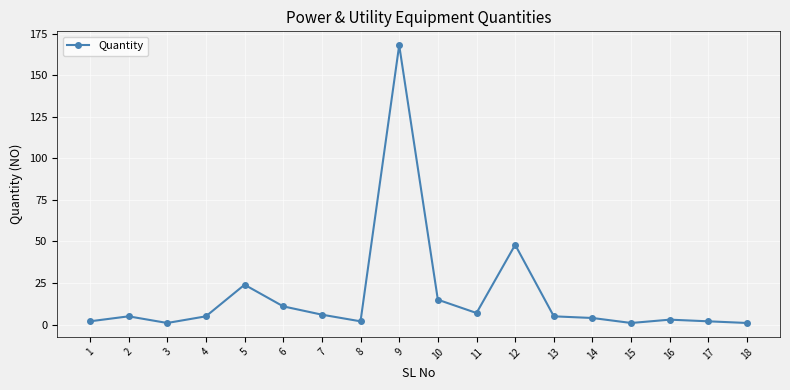

What is the difference between the maximum and second lowest values?

167